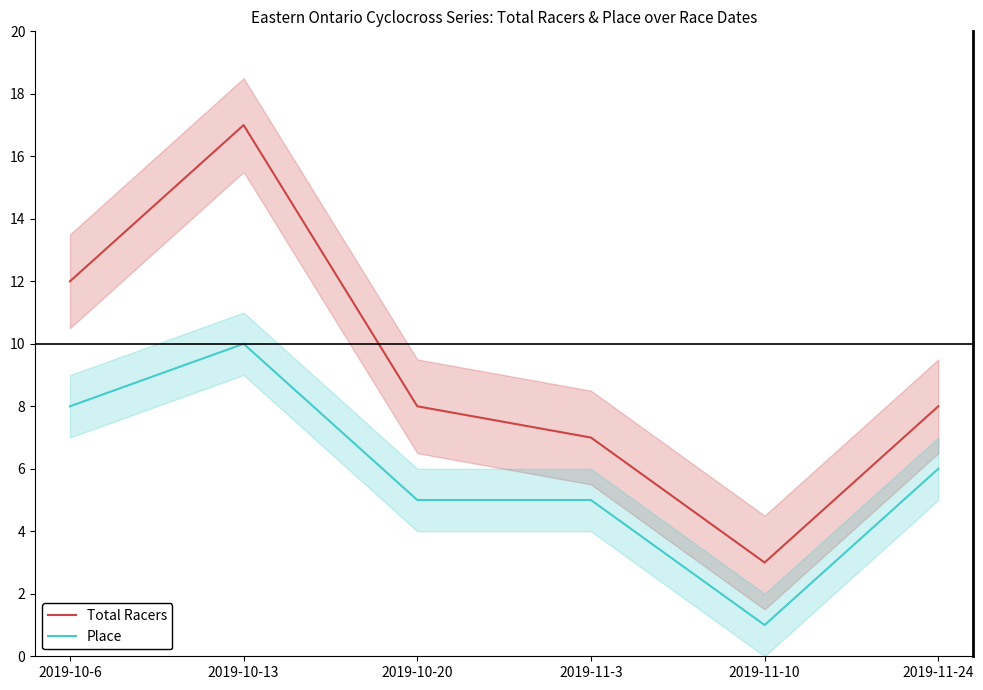

Does the chart have visible grid lines?

No